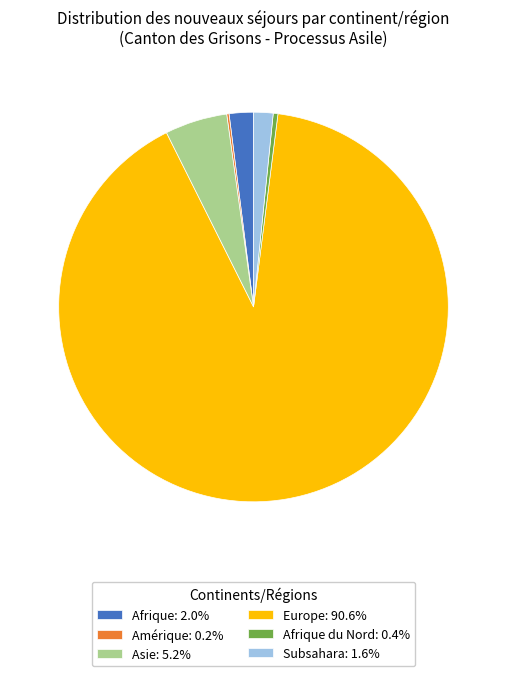

Is there a majority slice in this chart?

Yes